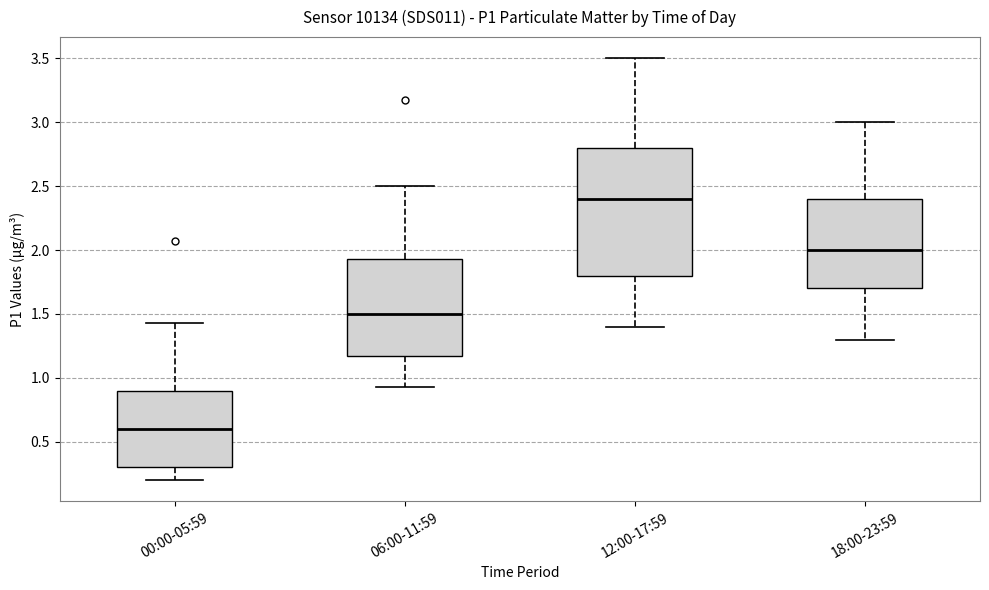

Where does the lower whisker of the box for 12:00-17:59 end on the y-axis? The values are not printed on the chart, so give them approximately, as read against the axis.

1.40